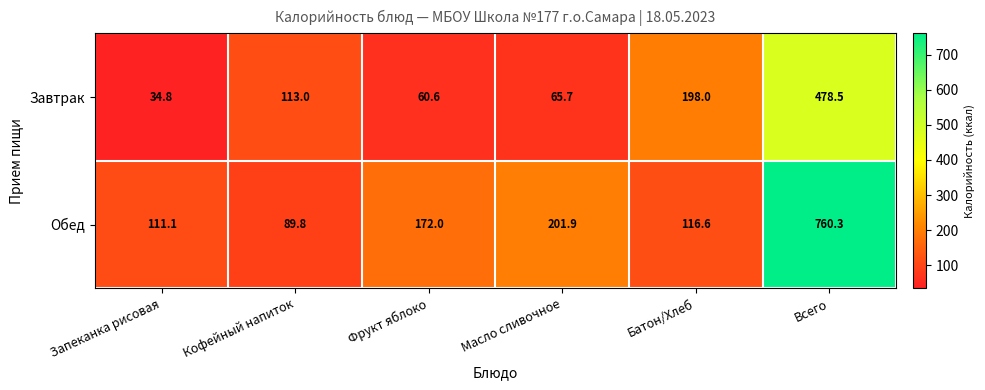

What is the sum of all Завтрак values?

950.6